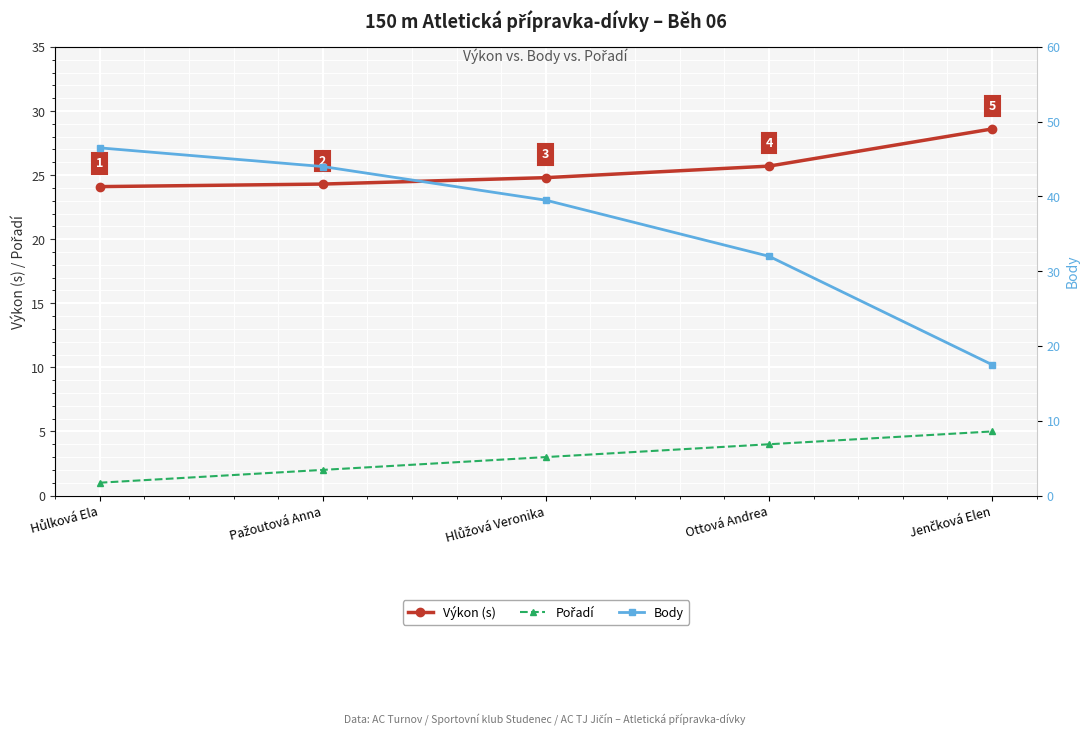

What is the smallest value displayed?

1.0